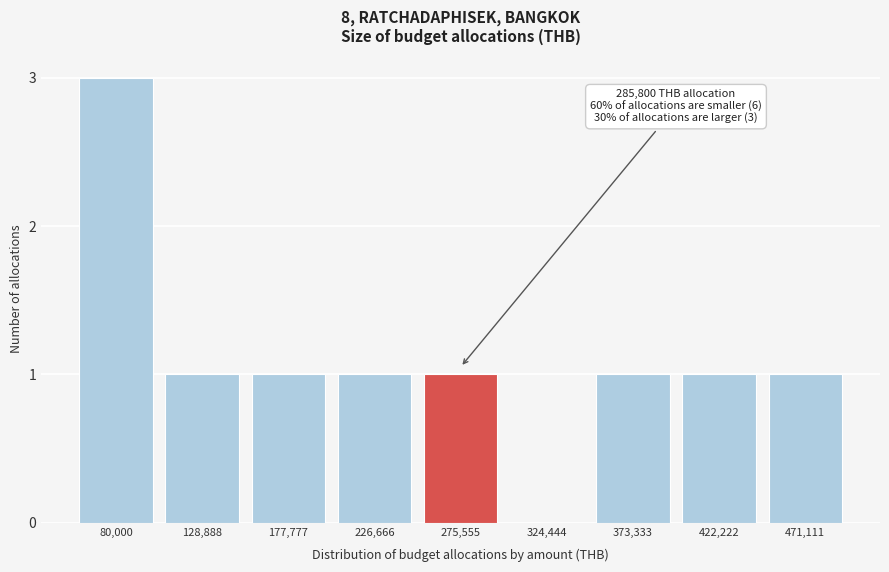

Reading right to left, transcribe all the data shown in this chart.

471,111=1	422,222=1	373,333=1	324,444=0	275,555=1	226,666=1	177,777=1	128,888=1	80,000=3